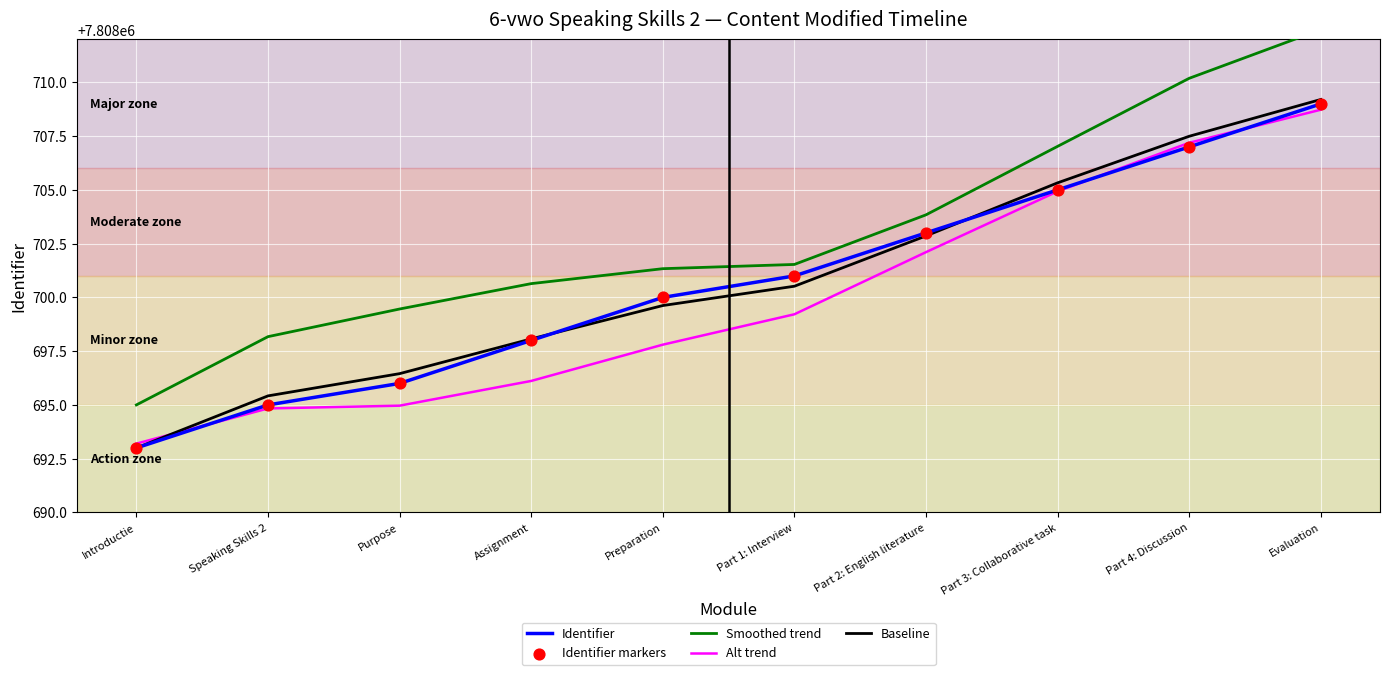

Which series contains the highest Y value?

Smoothed trend